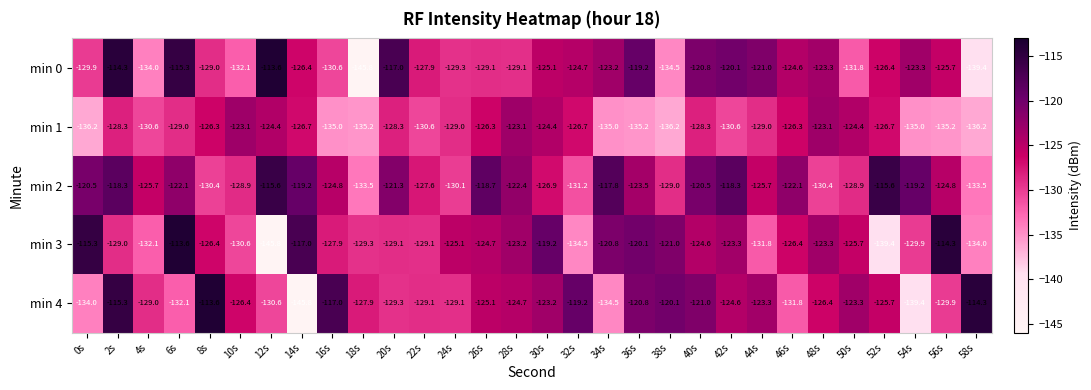

Where is min 2 nearest to the value -124?

36s